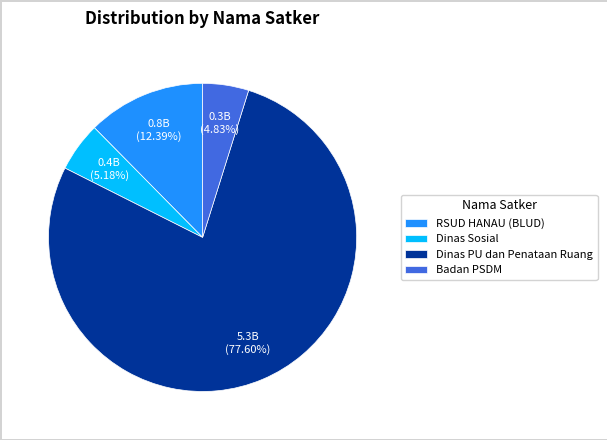

Which slice is the largest?

Dinas PU dan Penataan Ruang